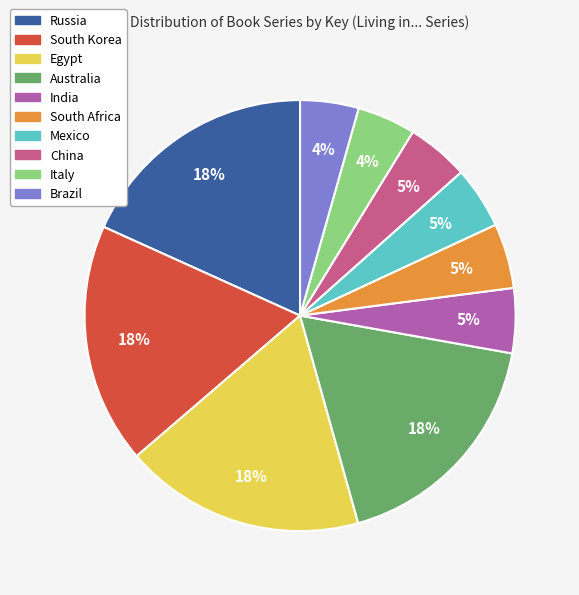

Does any single category account for the majority?

No